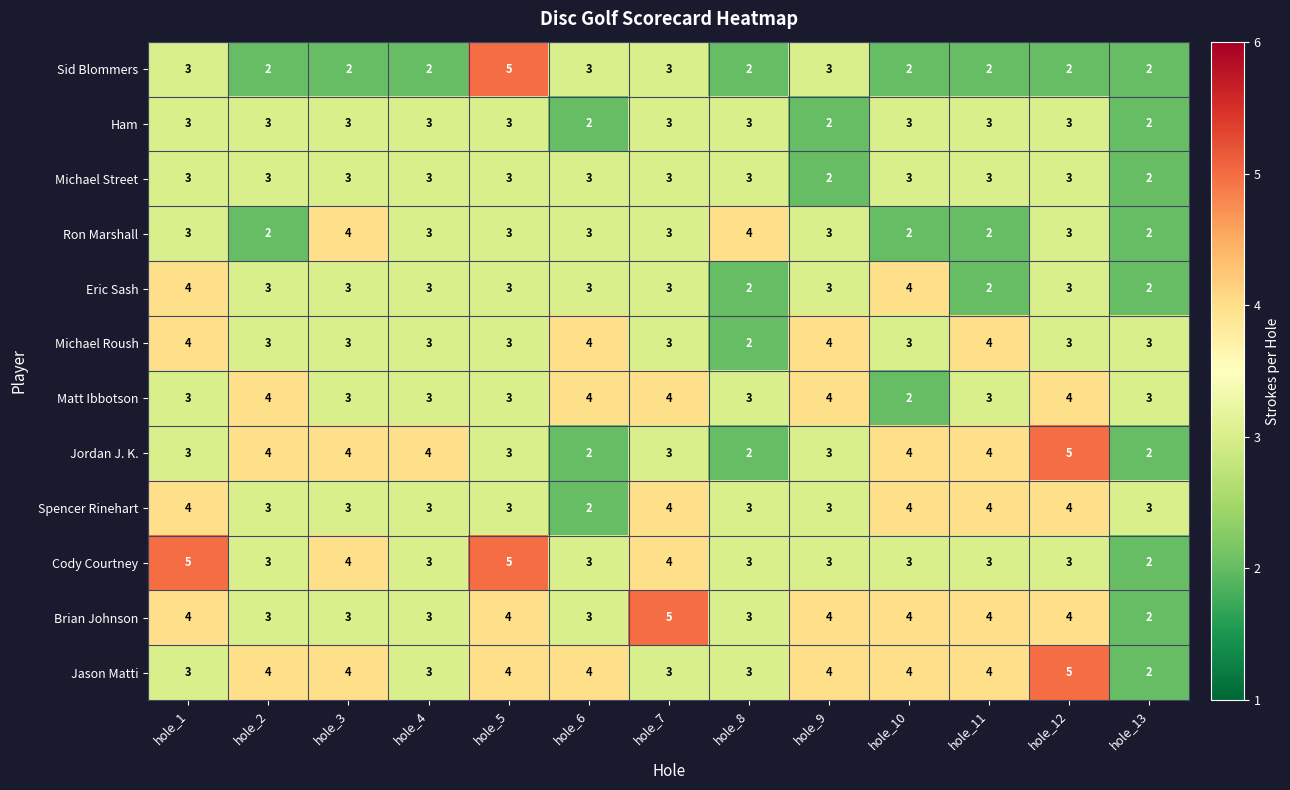

Count the number of categories in the chart.

13